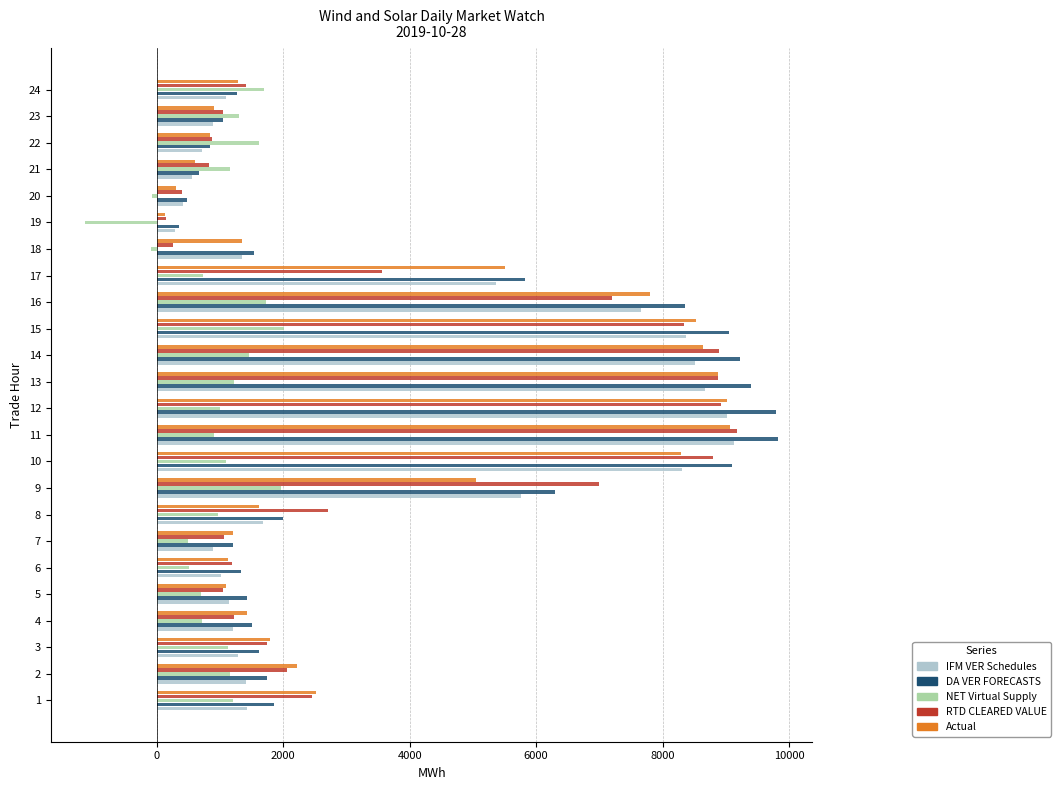

Is the value of RTD CLEARED VALUE at 21 greater than the value of NET Virtual Supply at 20?

Yes